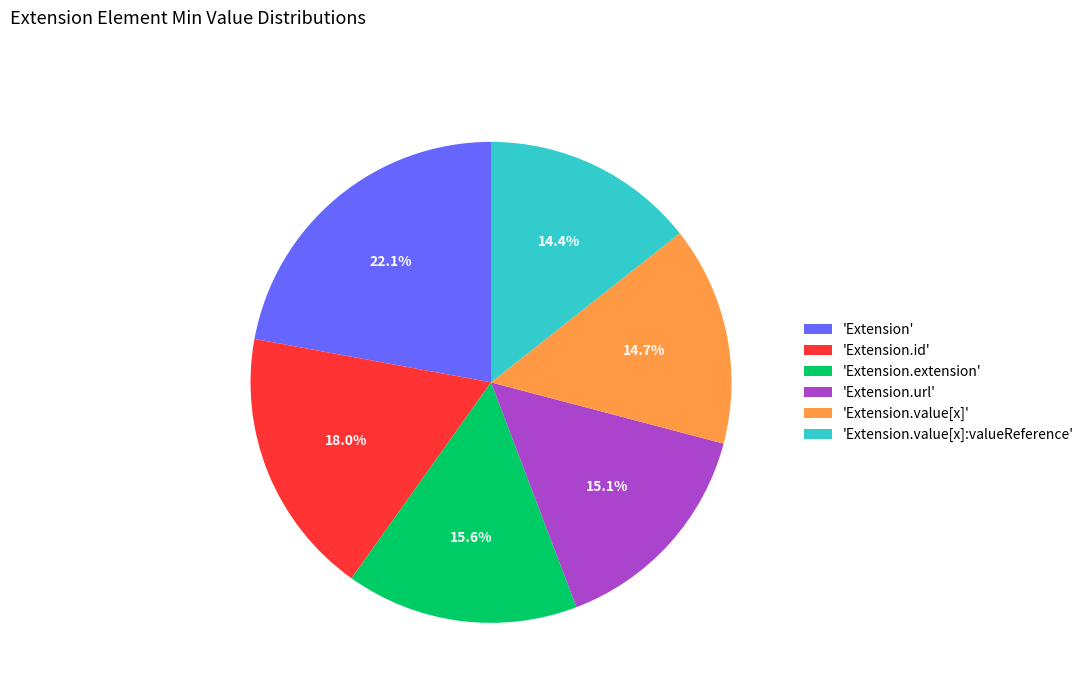

What portion of the pie excludes 'Extension.extension'?

84.4%